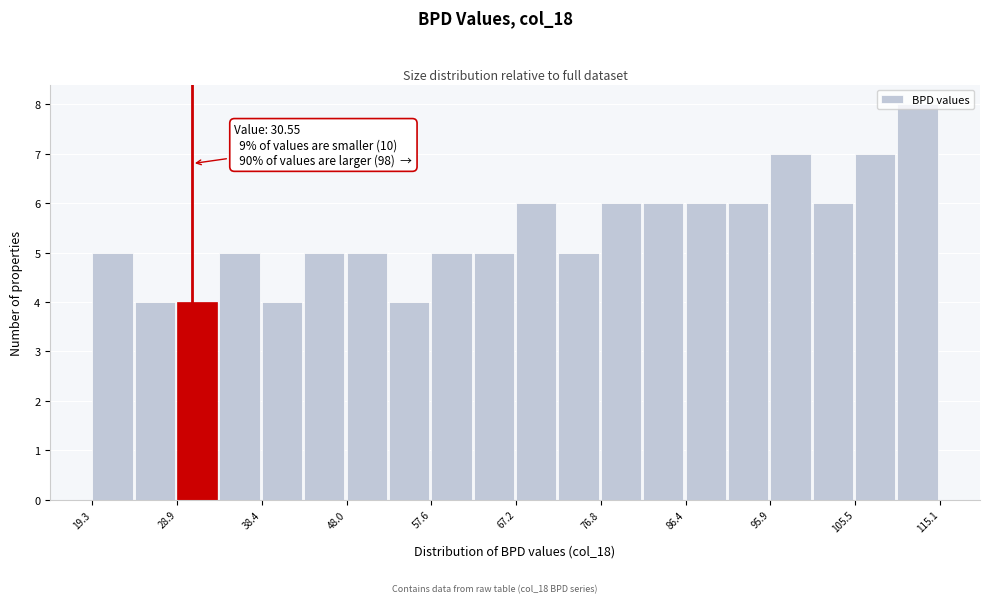

Which range on the x-axis has the tallest bar?

110 to 115